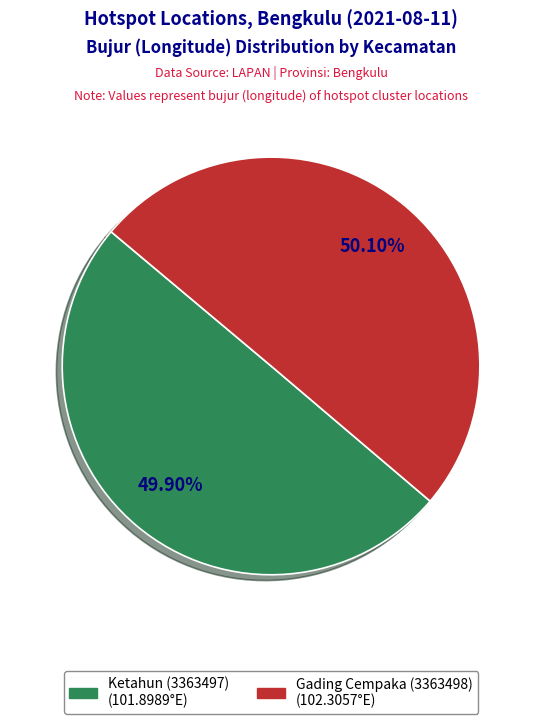

The Ketahun (3363497) slice represents 50% of the pie. True or false?

True